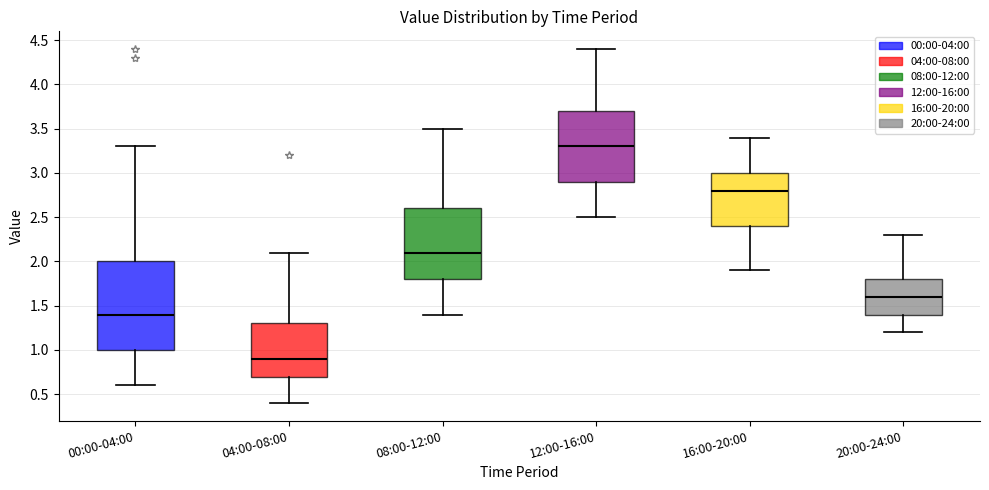

Reading left to right, read every box against the y-axis: the position of its median line, the range the box covers, and the ends of its whiskers. The values are not printed on the chart, so give them approximately, as read against the axis.

00:00-04:00: median 1.4, box 1.0 to 2.0, whiskers 0.6 to 3.3
04:00-08:00: median 0.9, box 0.7 to 1.3, whiskers 0.4 to 2.1
08:00-12:00: median 2.1, box 1.8 to 2.6, whiskers 1.4 to 3.5
12:00-16:00: median 3.3, box 2.9 to 3.7, whiskers 2.5 to 4.4
16:00-20:00: median 2.8, box 2.4 to 3.0, whiskers 1.9 to 3.4
20:00-24:00: median 1.6, box 1.4 to 1.8, whiskers 1.2 to 2.3